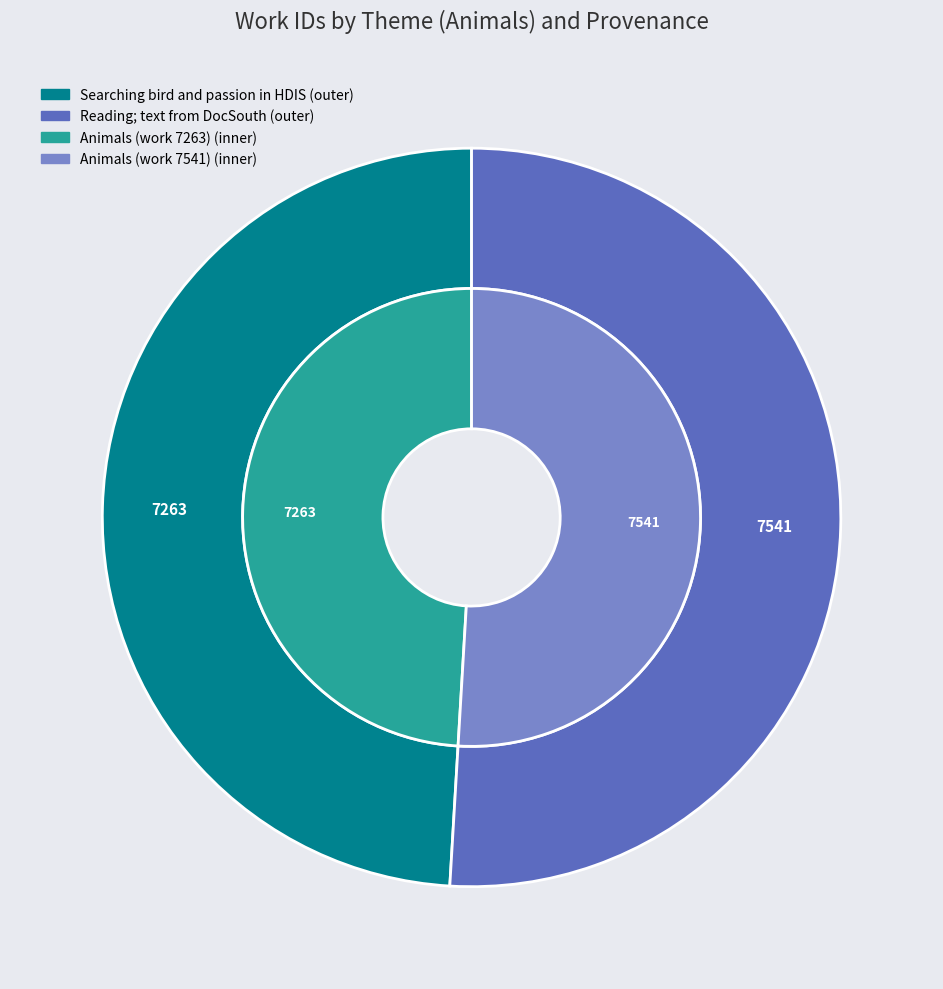

To the nearest percent, what is the combined percentage of Animals (work 7541) and Animals (work 7263)?

100%